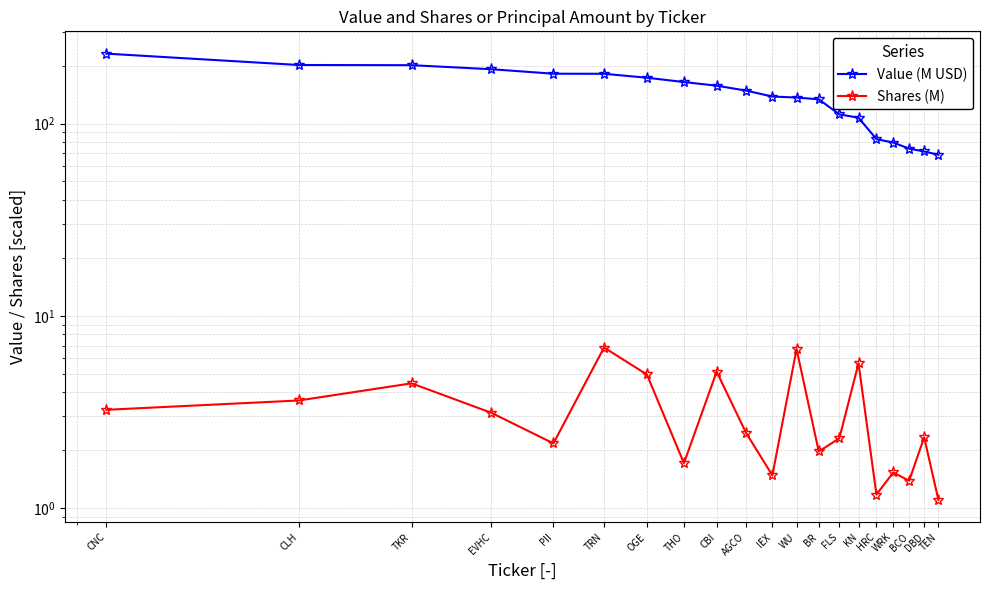

What is the sum of the Value (M USD) values at EVHC and CNC?

422.9